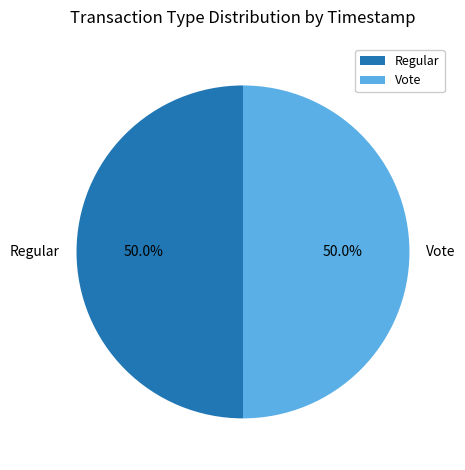

To the nearest percent, what is the average slice percentage?

50%